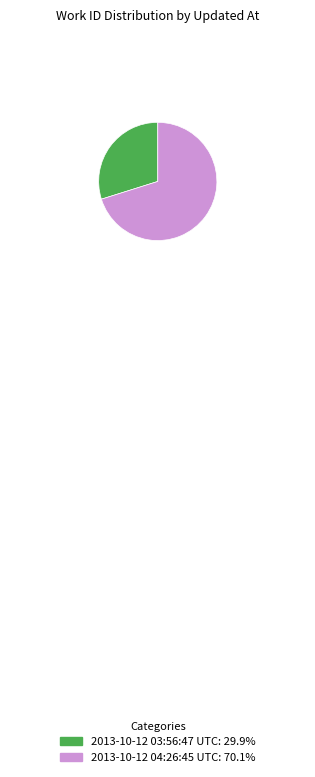

Which has a higher value, 2013-10-12 04:26:45 UTC or 2013-10-12 03:56:47 UTC?

2013-10-12 04:26:45 UTC